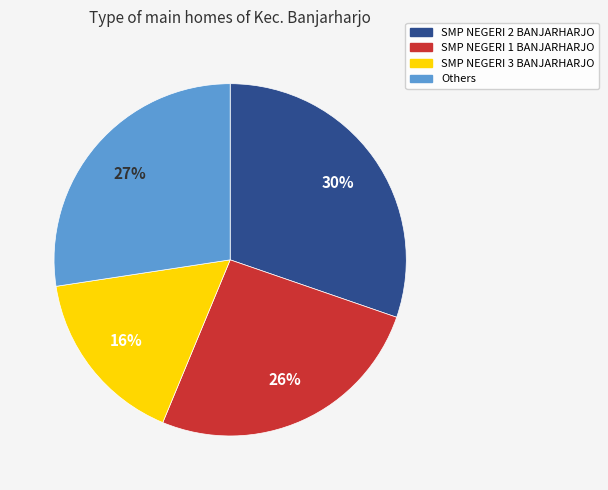

To the nearest percent, what is the average slice percentage?

25%